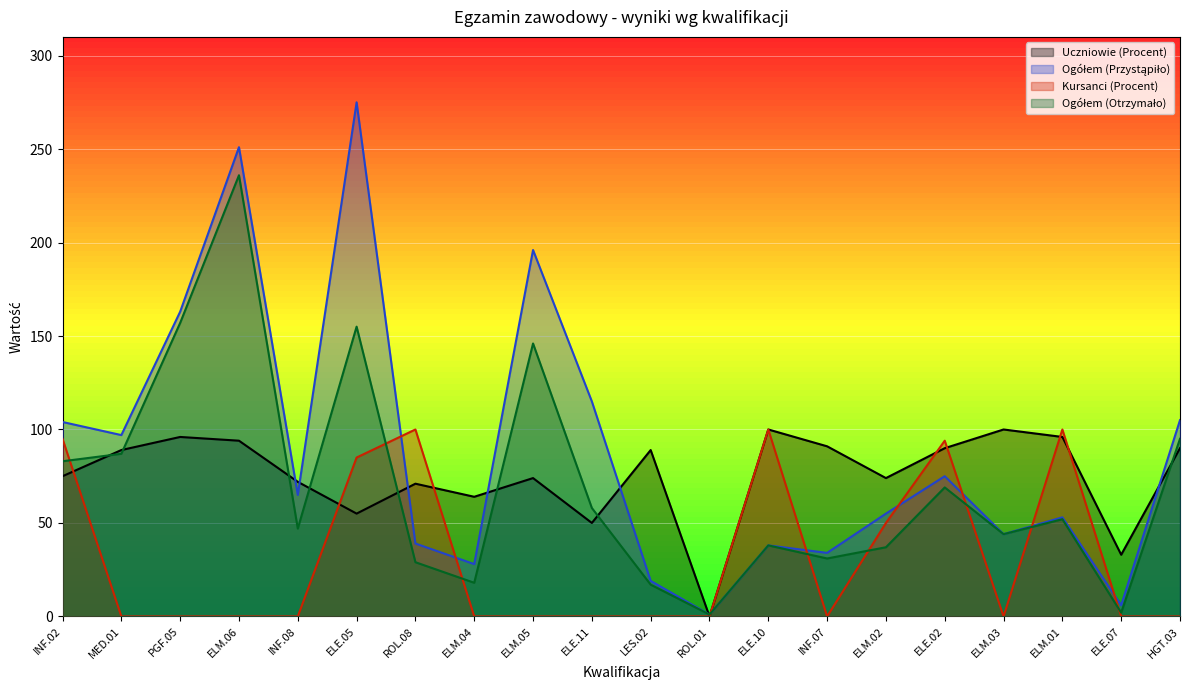

True or false: Ogółem (Przystąpiło) and Ogółem (Otrzymało) cross at least once.

False